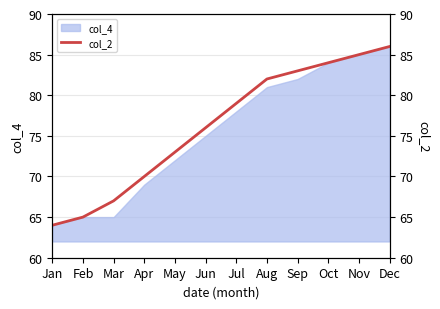

The chart shows a value of 103 at Feb. True or false?

False